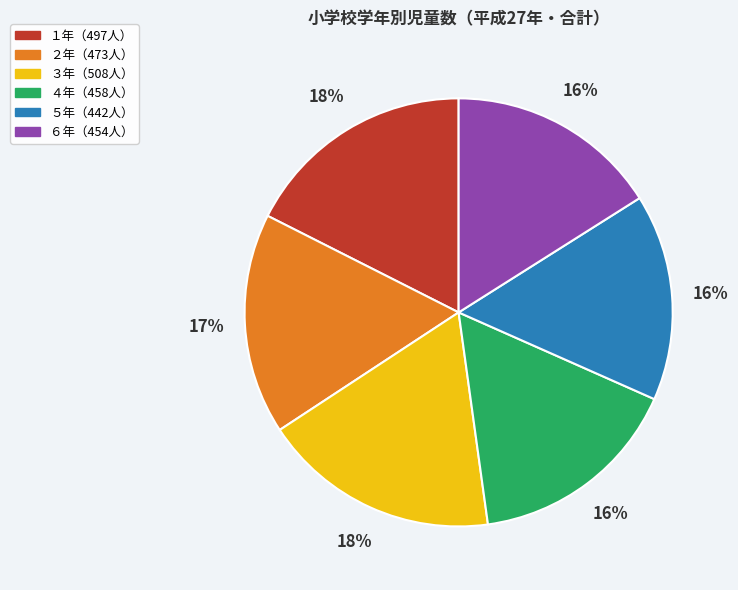

How many segments does this pie chart have?

6